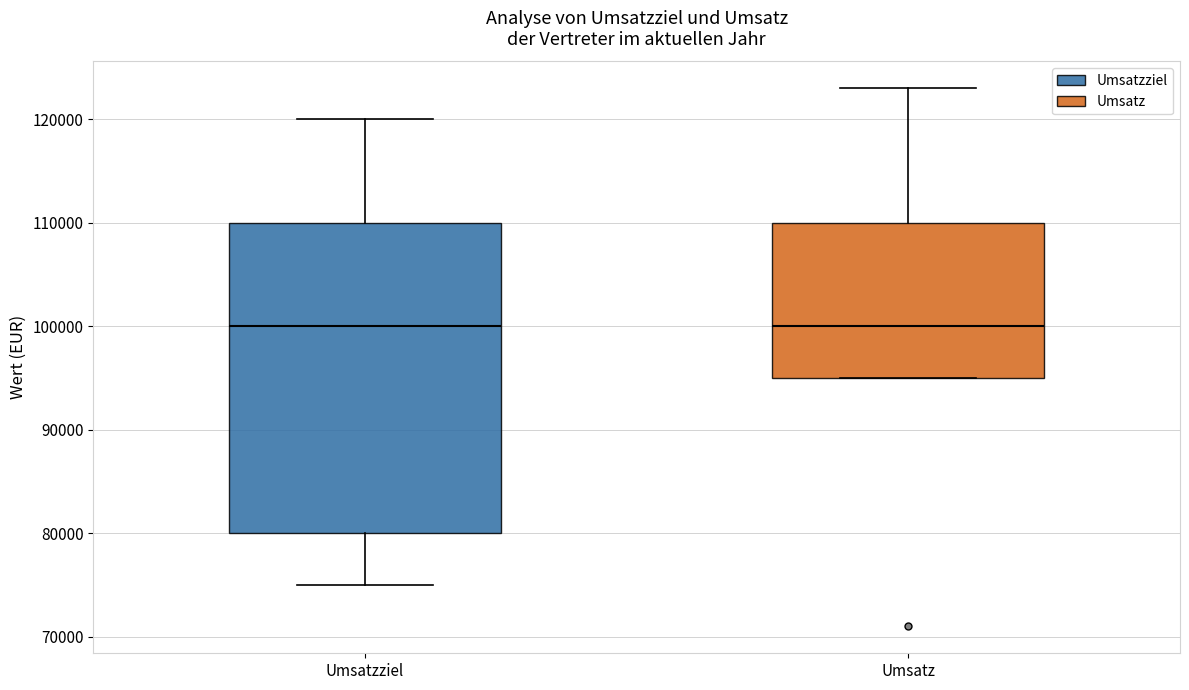

Where does the lower whisker of the box for Umsatzziel end on the y-axis? The values are not printed on the chart, so give them approximately, as read against the axis.

75000